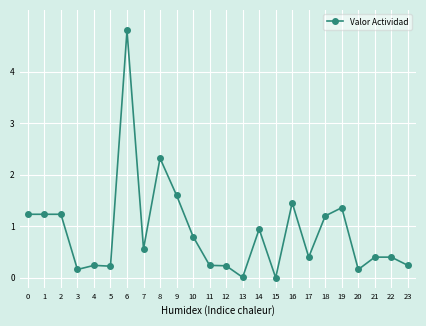

What is the change in value from 0 to 13?

-1.2